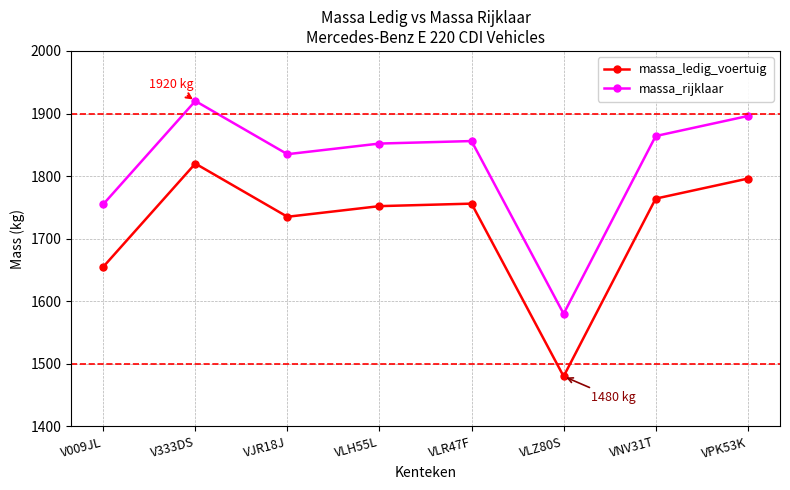

How many values in the massa_rijklaar series are below 1856?

4